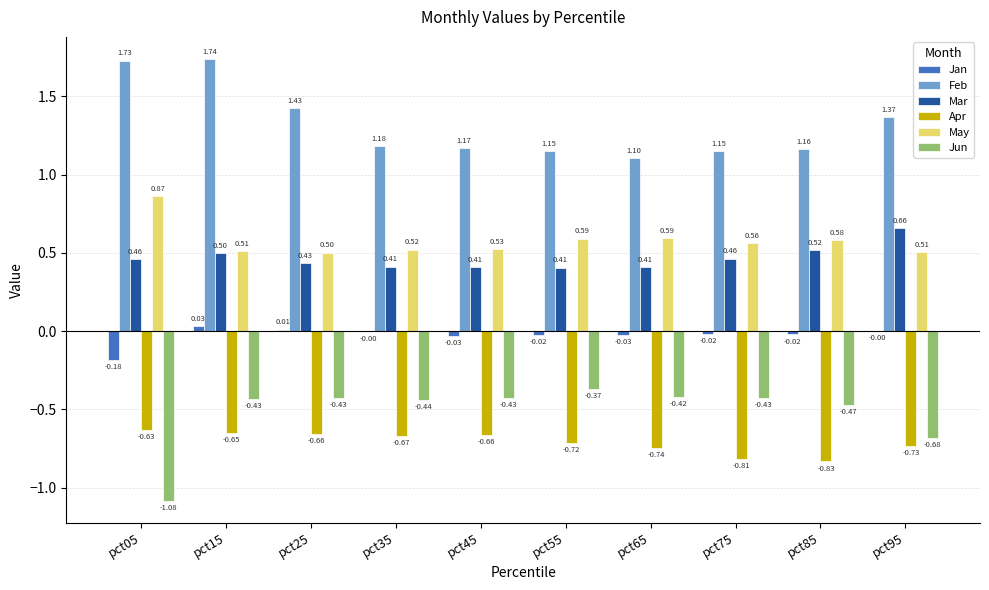

How many positive values does the Jan series have?

2